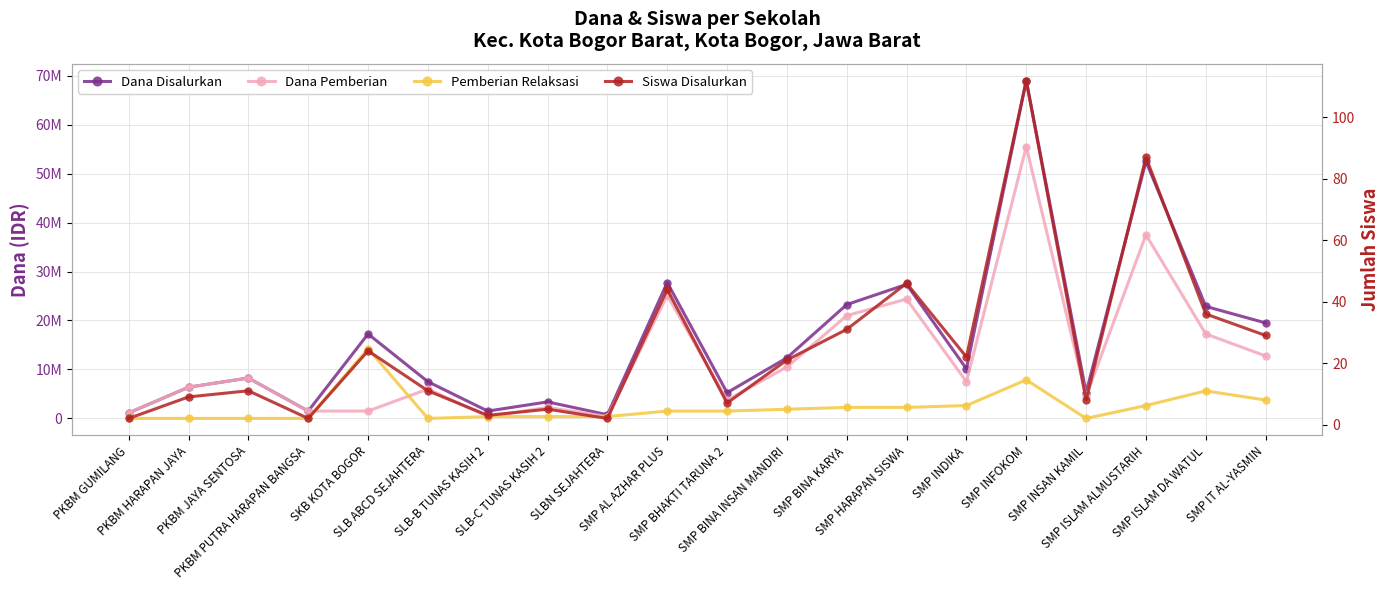

What is the approximate value of Dana Disalurkan at SKB KOTA BOGOR, to the nearest 50?

17250000